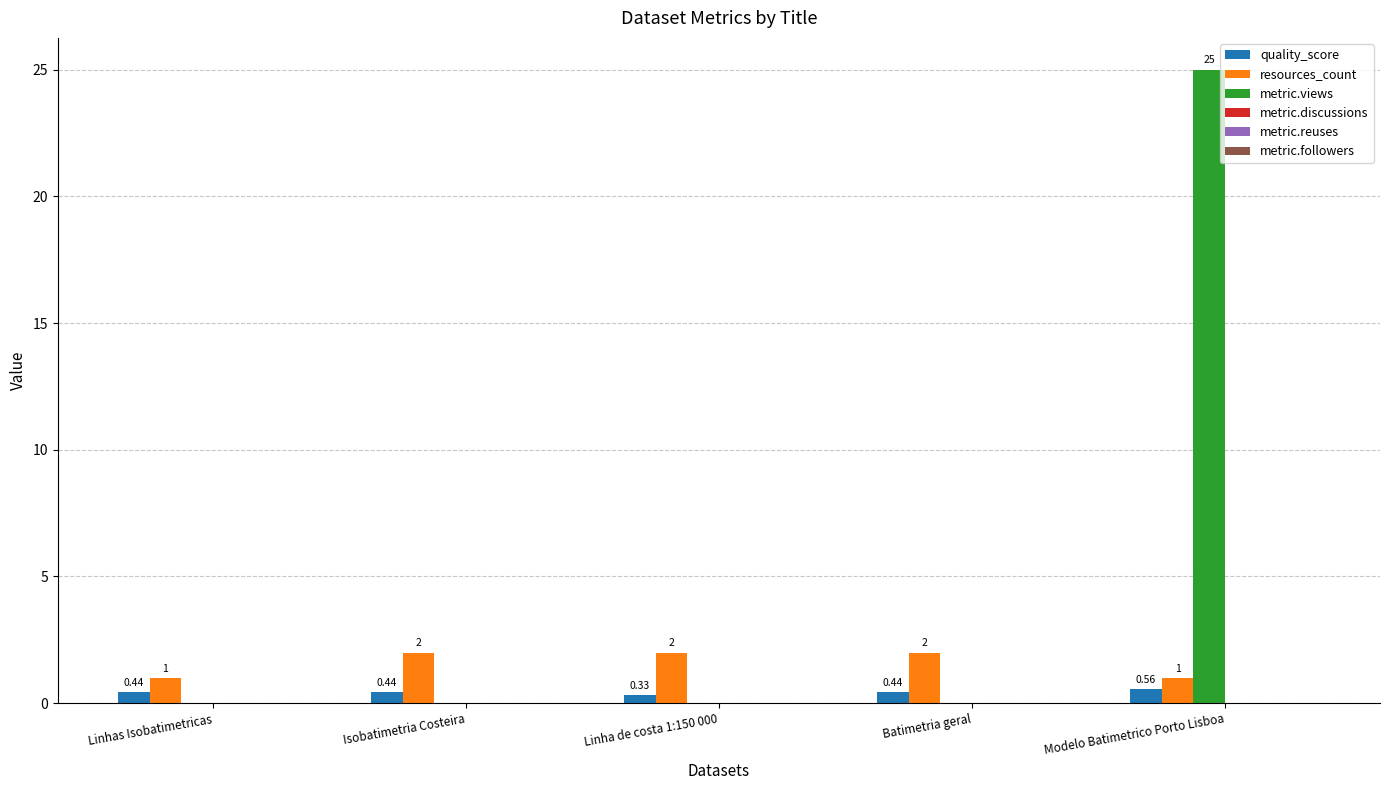

What is the sum of all resources_count values?

8.0